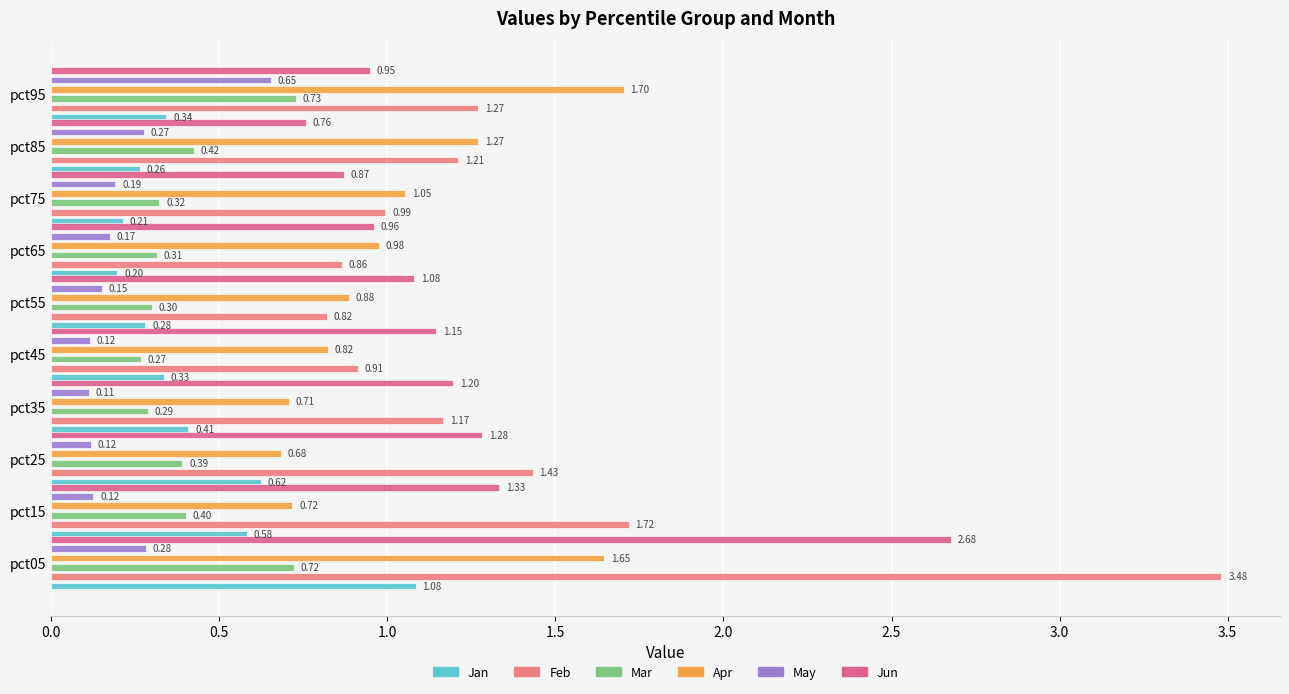

How many series are shown in this chart?

6